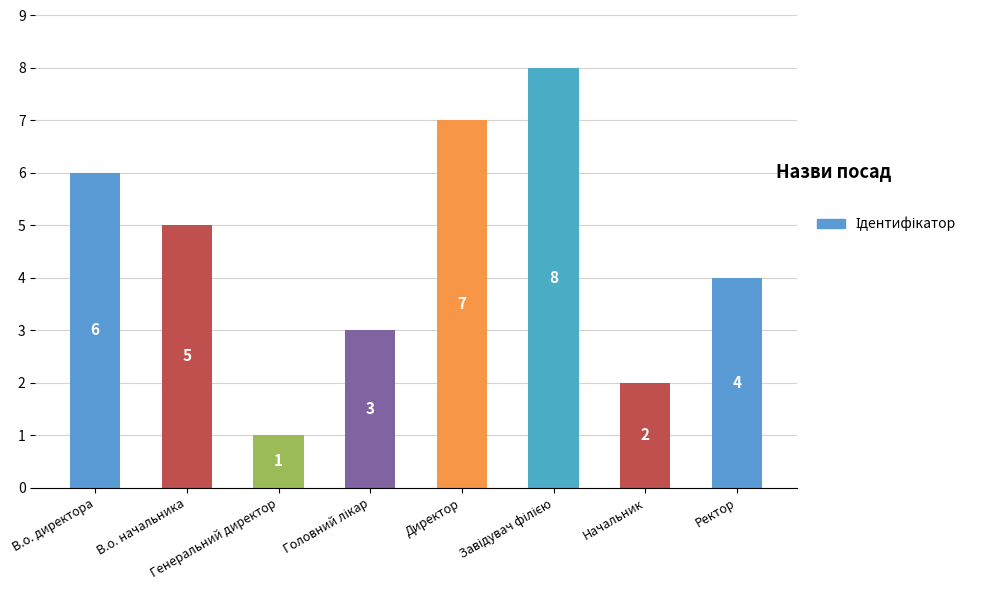

What is the difference between the maximum and minimum values?

7